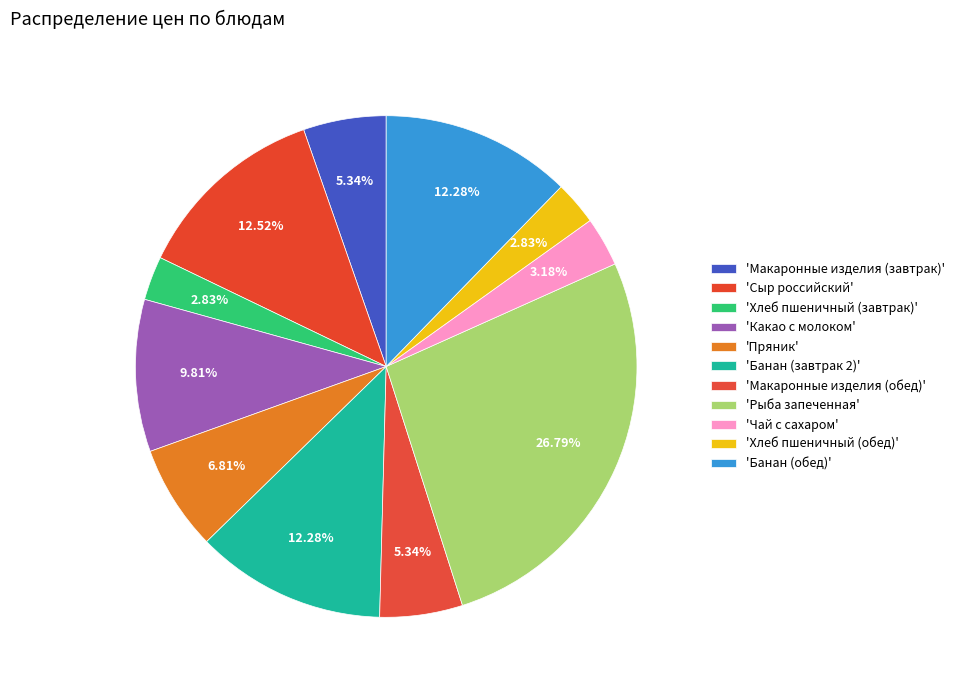

How many slices are in this pie chart?

11